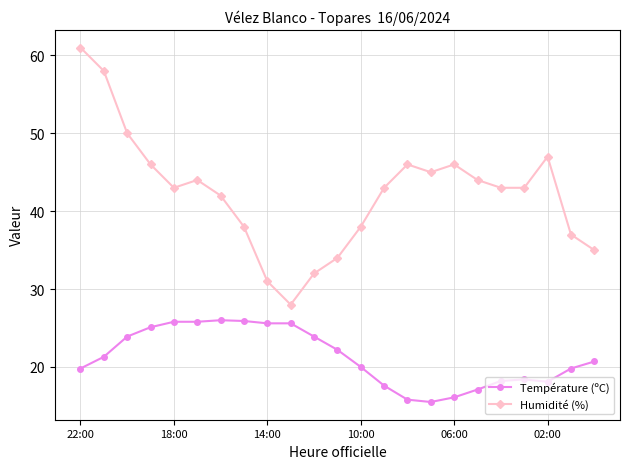

True or false: Humidité (%) and Température (ºC) intersect in this chart.

False